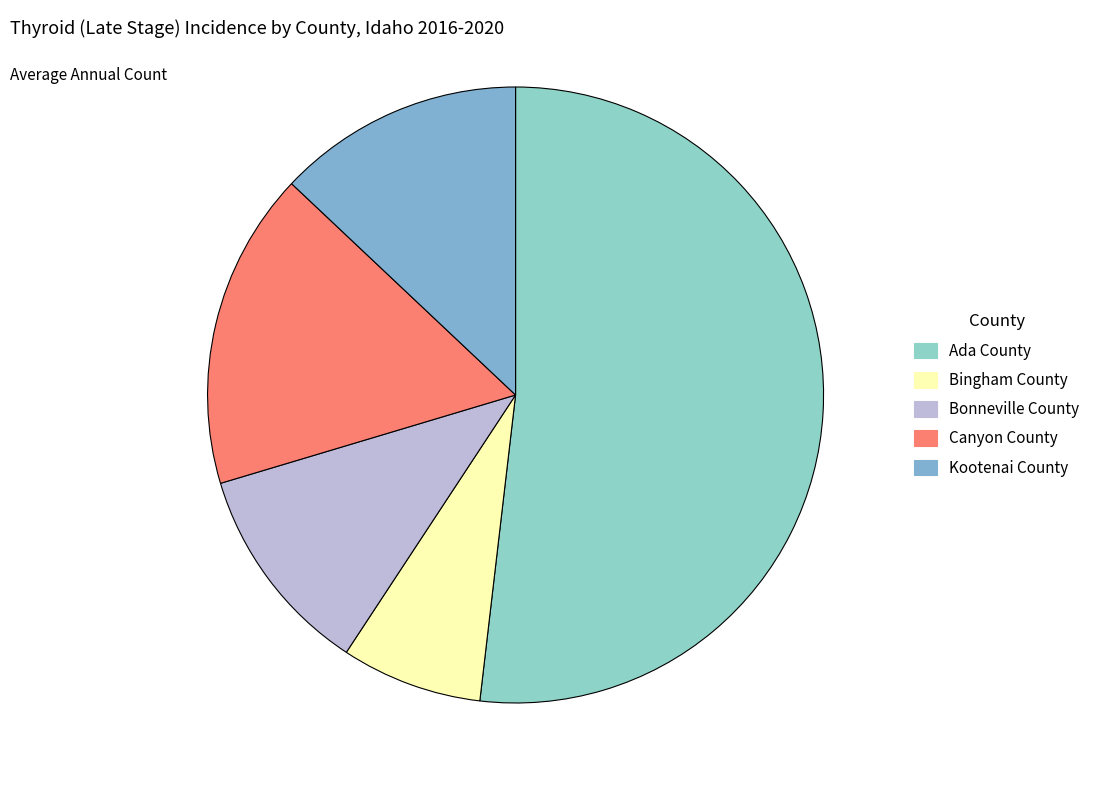

What is the majority slice?

Ada County